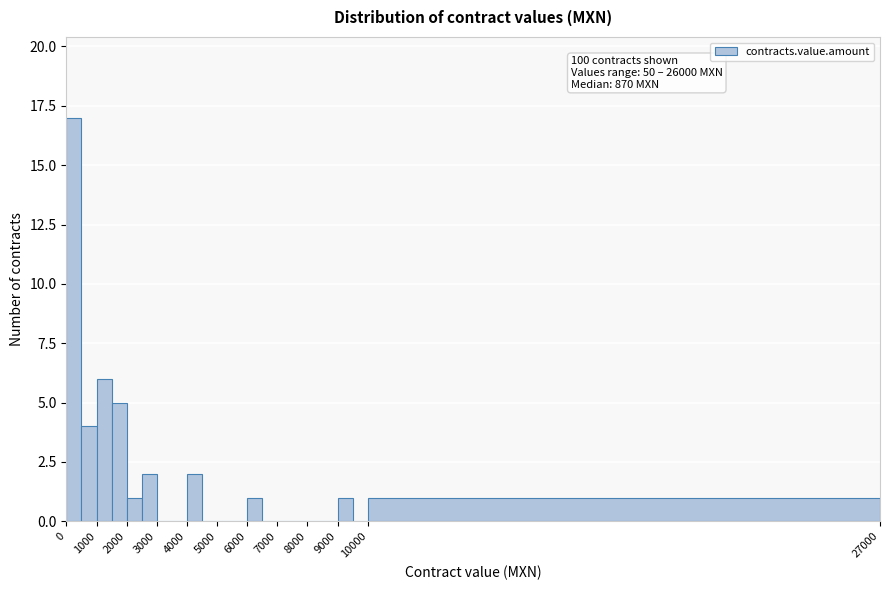

Over which range of the x-axis is the bar tallest?

0 to 500